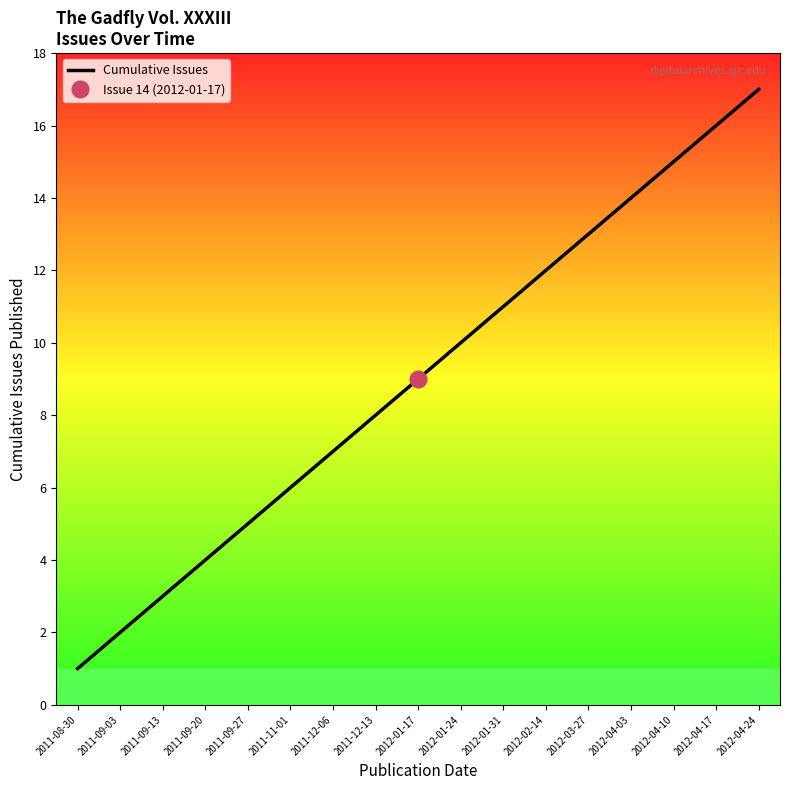

What is the difference between the values at 2011-12-13 and 2011-09-27?

3